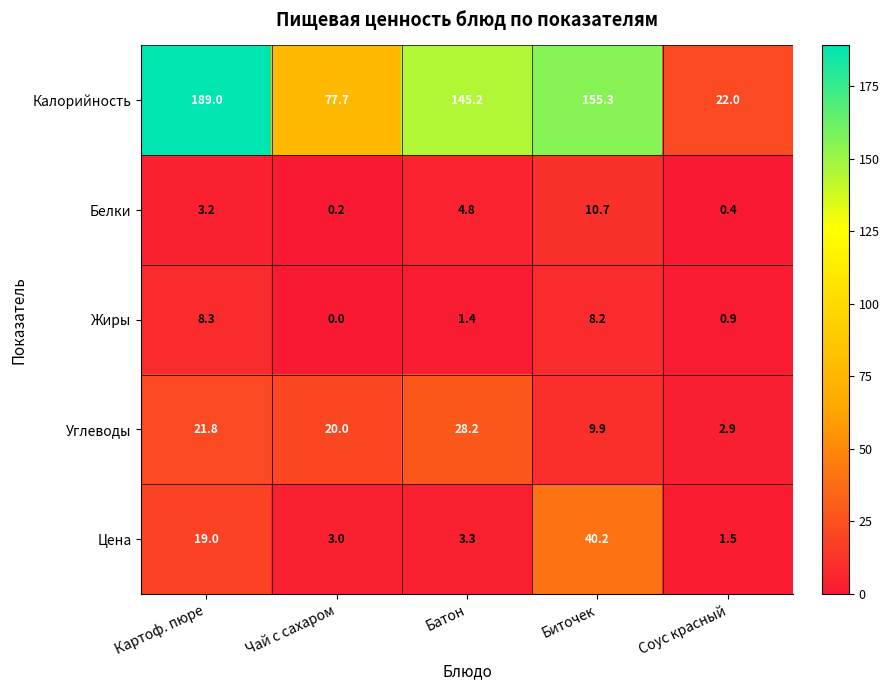

Which series has the largest total across all categories?

Калорийность